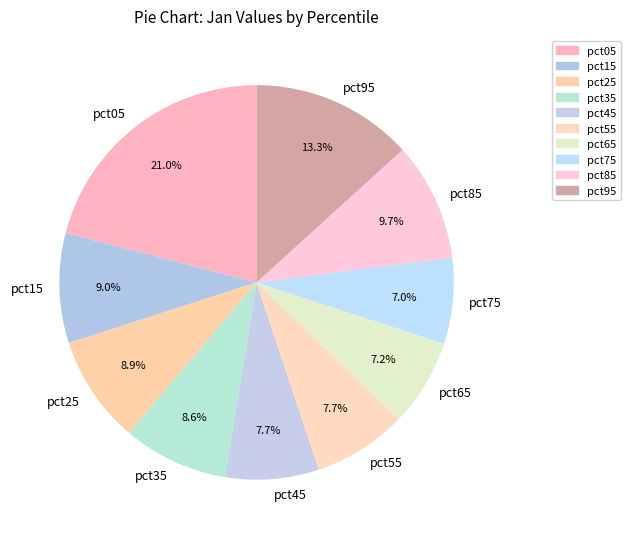

Does pct45 account for over 50% of the chart?

No